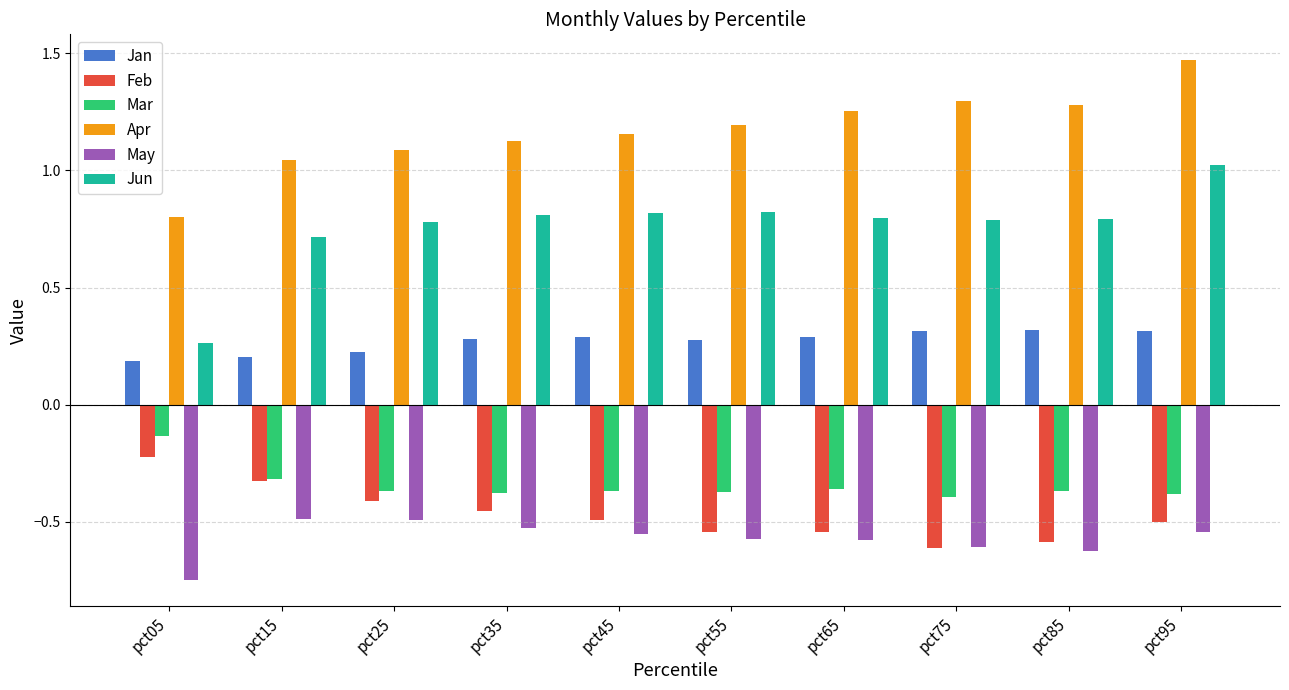

At how many categories does at least one series exceed 0?

10